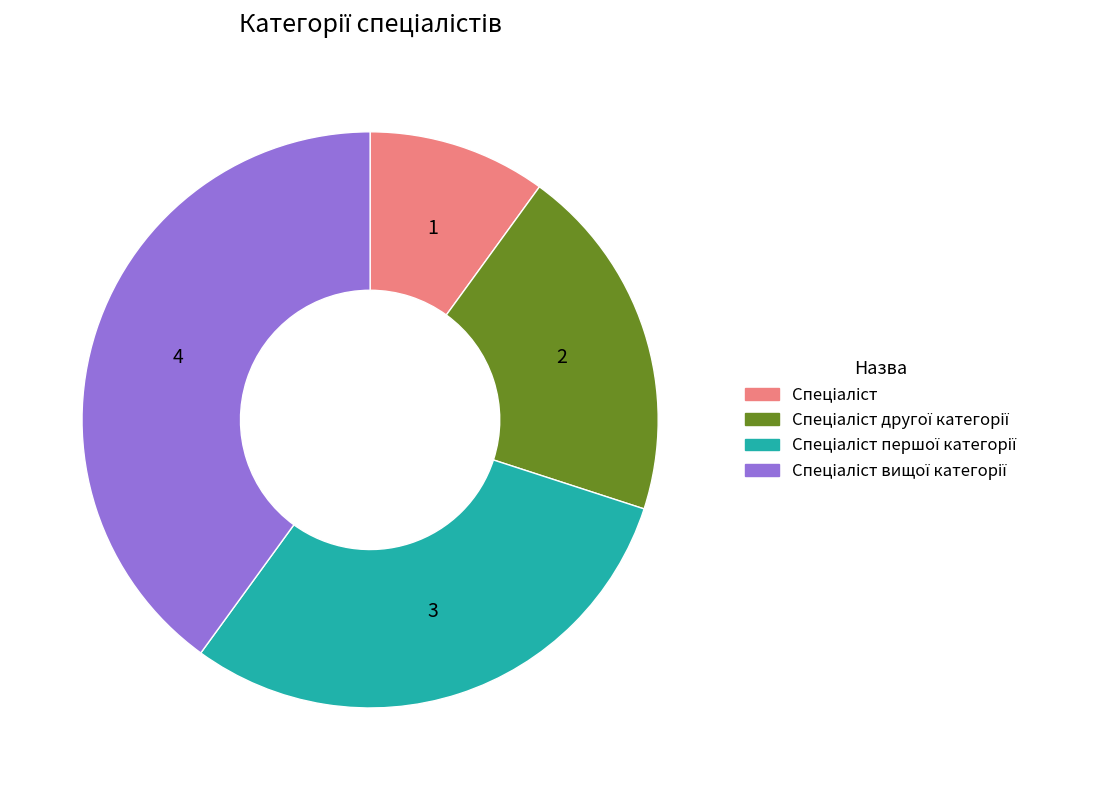

Is there any slice that represents more than half of the pie?

No